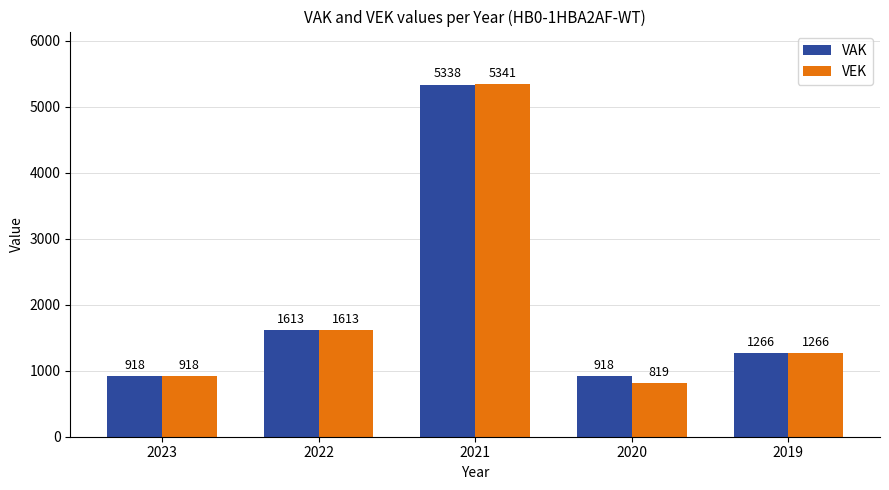

Is the value of VEK at 2020 greater than the value of VAK at 2019?

No